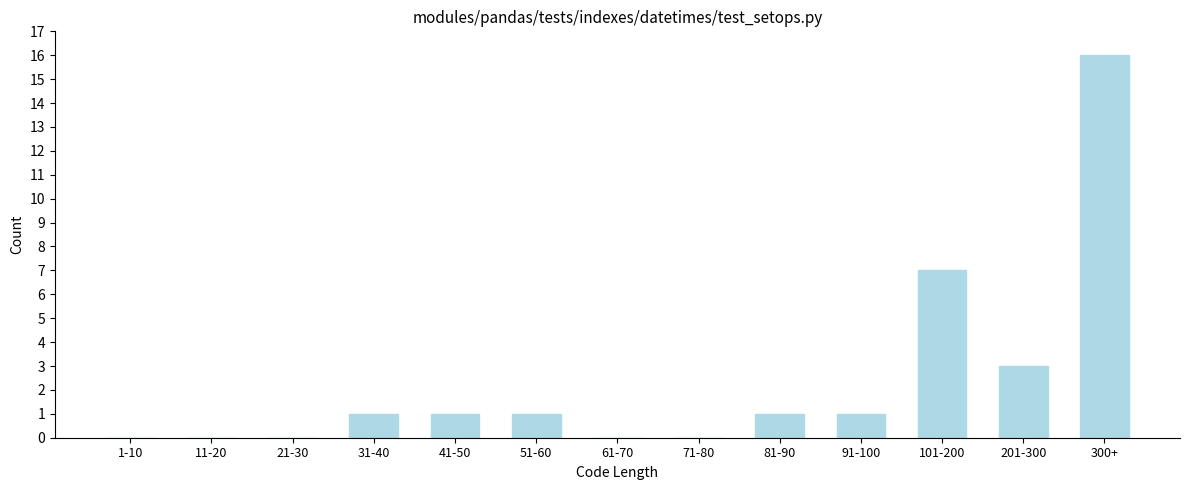

Reading left to right, list all the values displayed in this chart.

1-10=0	11-20=0	21-30=0	31-40=1	41-50=1	51-60=1	61-70=0	71-80=0	81-90=1	91-100=1	101-200=7	201-300=3	300+=16